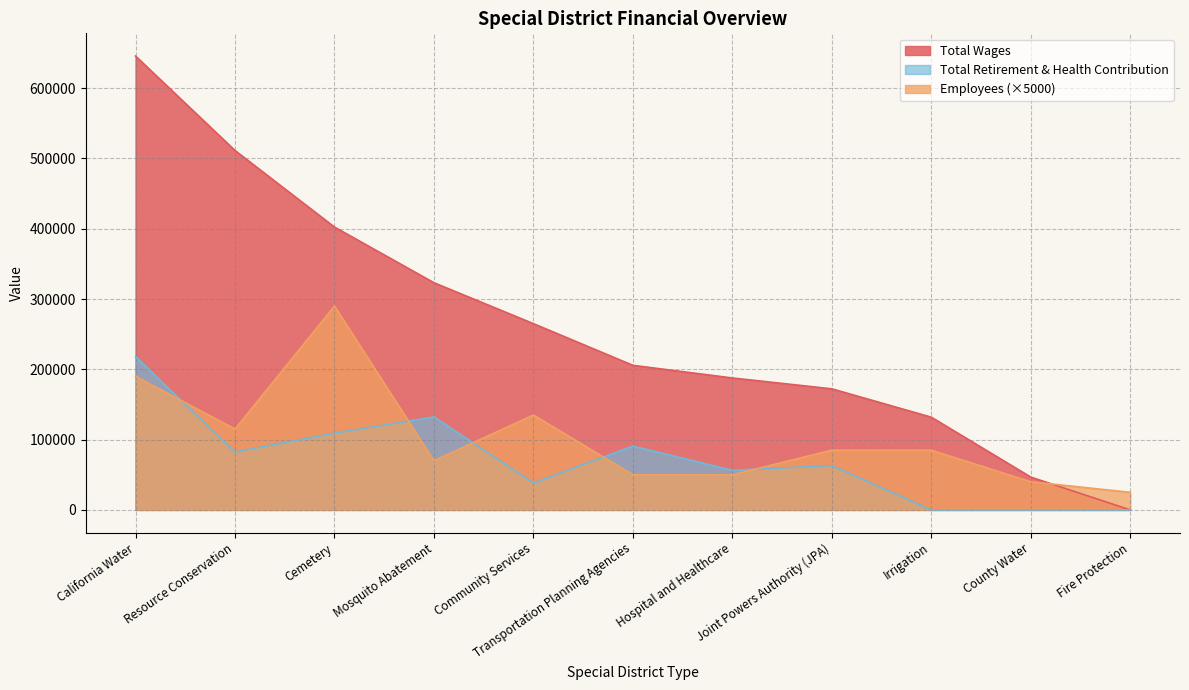

True or false: Total Retirement & Health Contribution has a value of -83056 at County Water.

False